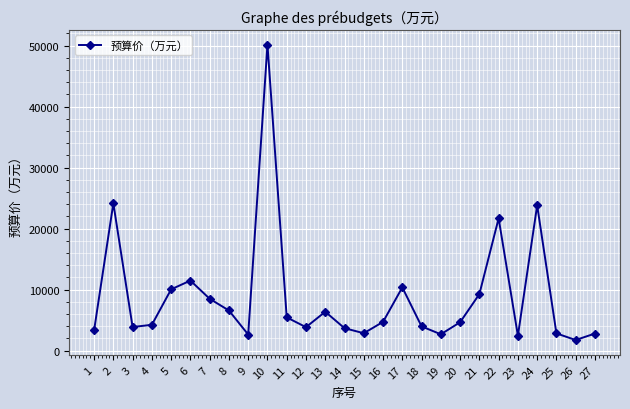

What is the sum of all values?

238225.0